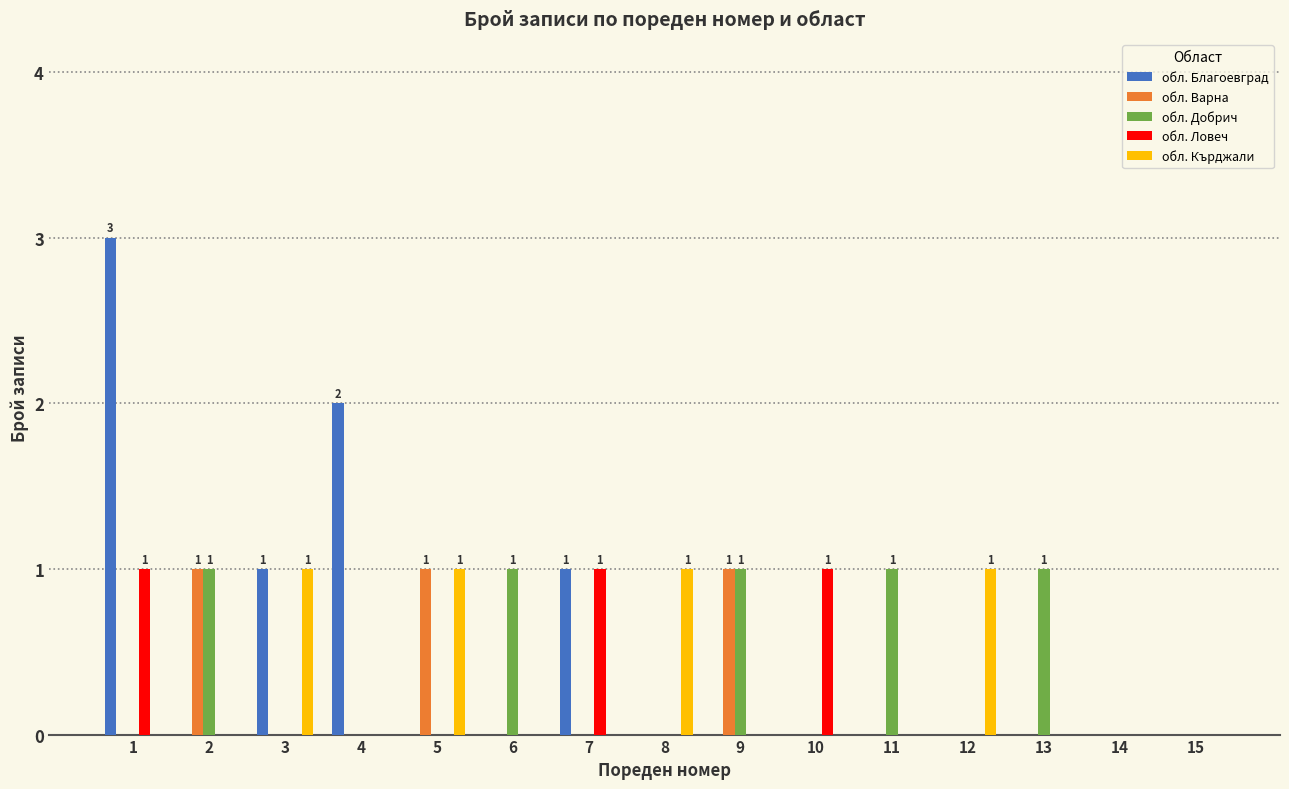

Reading right to left, extract all data points from this chart.

обл. Благоевград: 15=0	14=0	13=0	12=0	11=0	10=0	9=0	8=0	7=1	6=0	5=0	4=2	3=1	2=0	1=3
обл. Варна: 15=0	14=0	13=0	12=0	11=0	10=0	9=1	8=0	7=0	6=0	5=1	4=0	3=0	2=1	1=0
обл. Добрич: 15=0	14=0	13=1	12=0	11=1	10=0	9=1	8=0	7=0	6=1	5=0	4=0	3=0	2=1	1=0
обл. Ловеч: 15=0	14=0	13=0	12=0	11=0	10=1	9=0	8=0	7=1	6=0	5=0	4=0	3=0	2=0	1=1
обл. Кърджали: 15=0	14=0	13=0	12=1	11=0	10=0	9=0	8=1	7=0	6=0	5=1	4=0	3=1	2=0	1=0